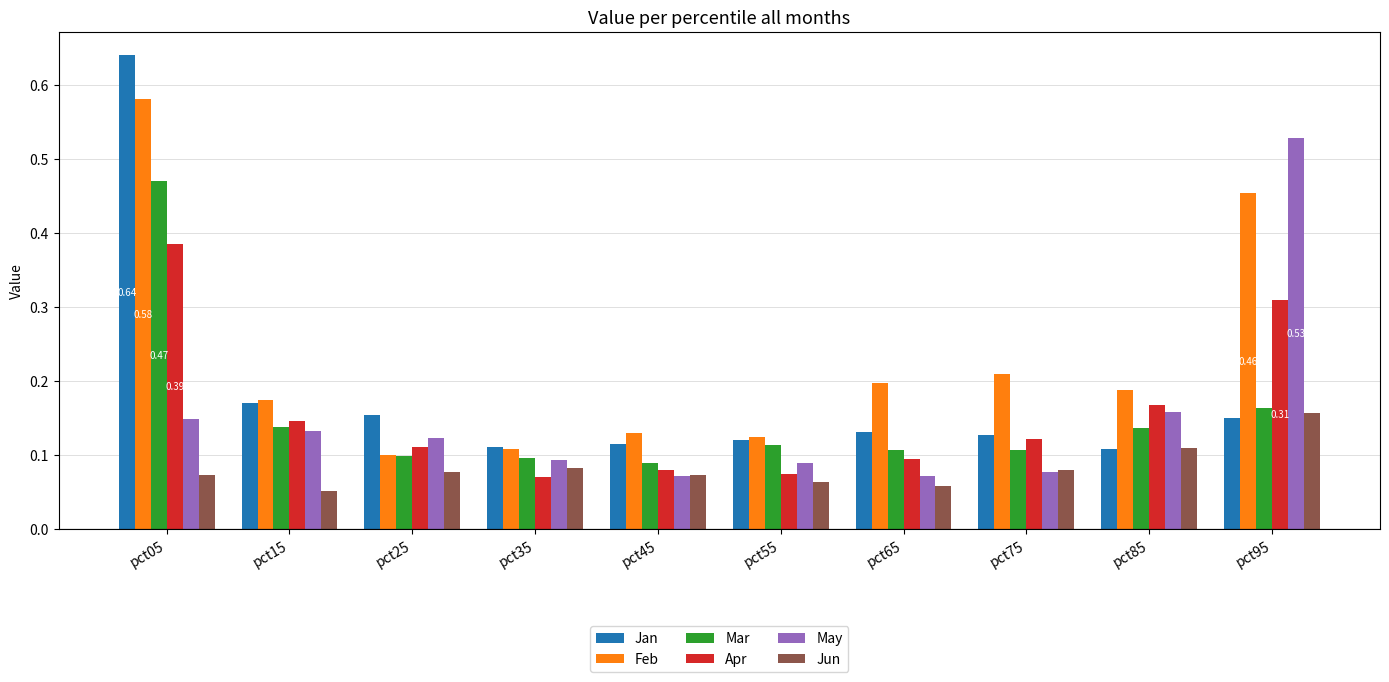

Between pct25 and pct75, which series saw the biggest shift?

Feb